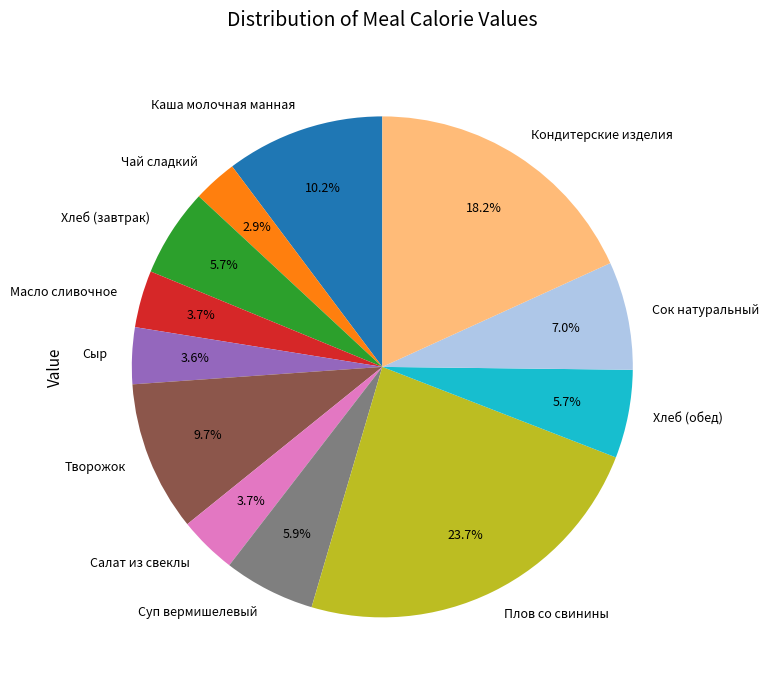

What is the total percentage of Масло сливочное and Каша молочная манная?

13.9%